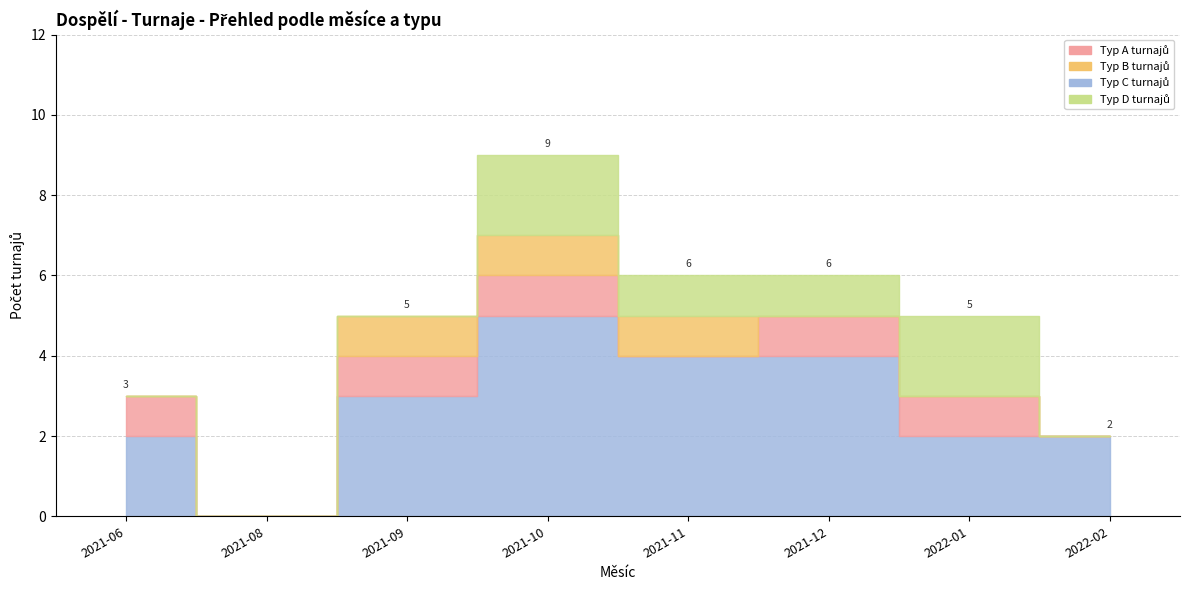

True or false: Type D has a value of 1 at 2021-10.

False